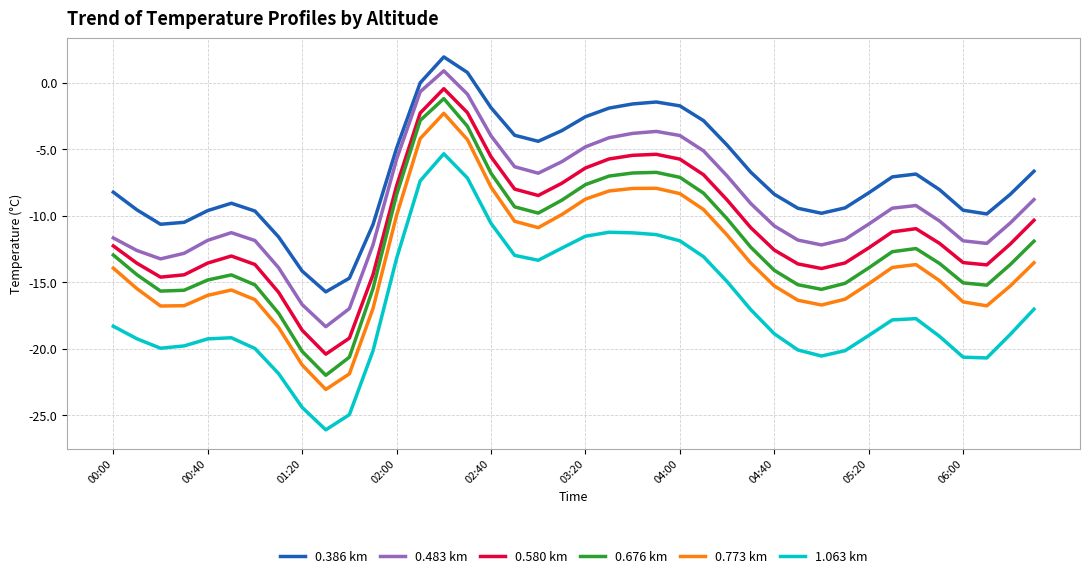

What is the greatest value displayed?

1.9